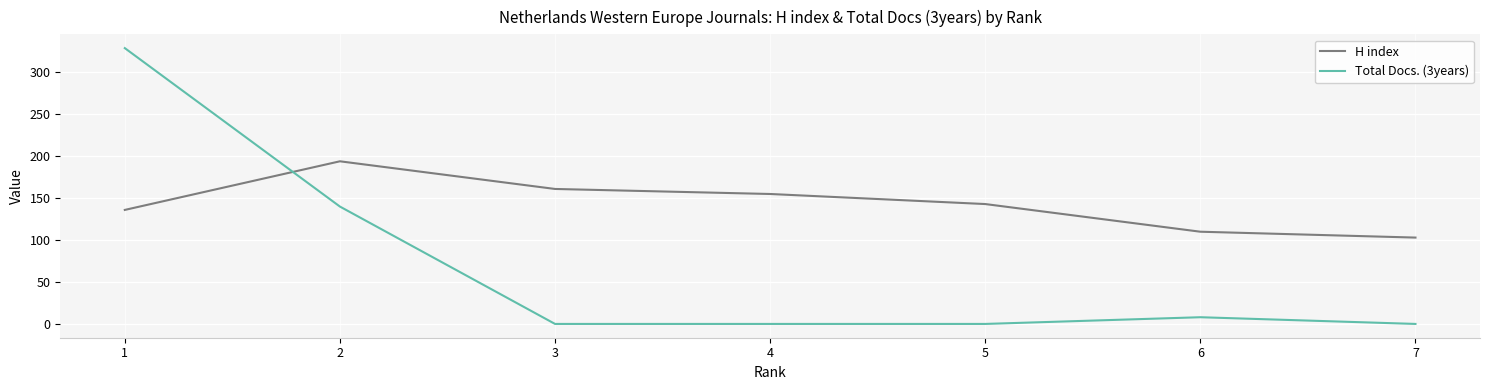

How many data points does each series have?

7